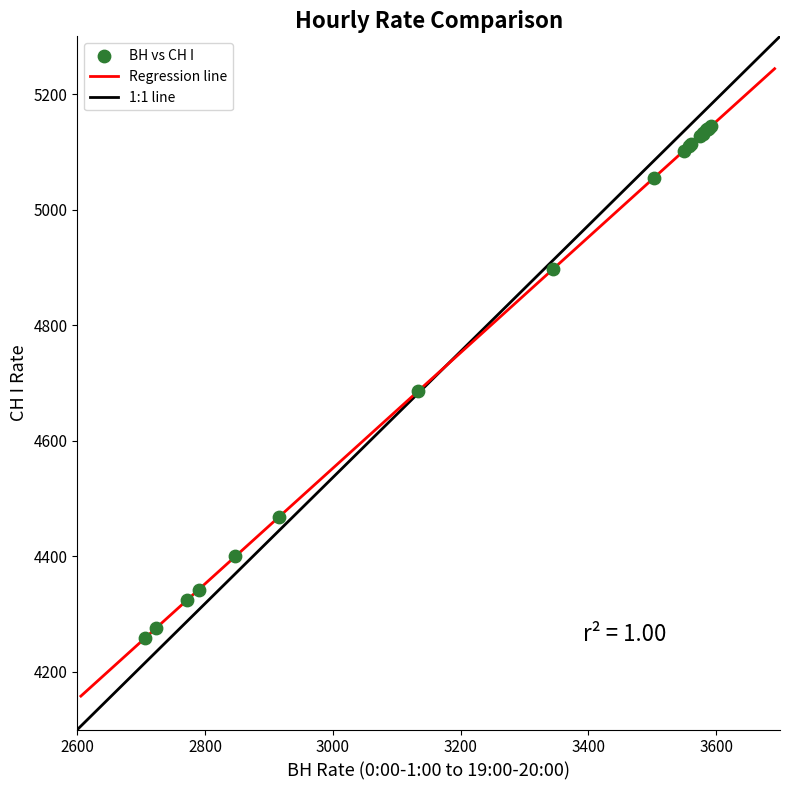

What Y value in the scatter plot is closest to 4700?

4686.1